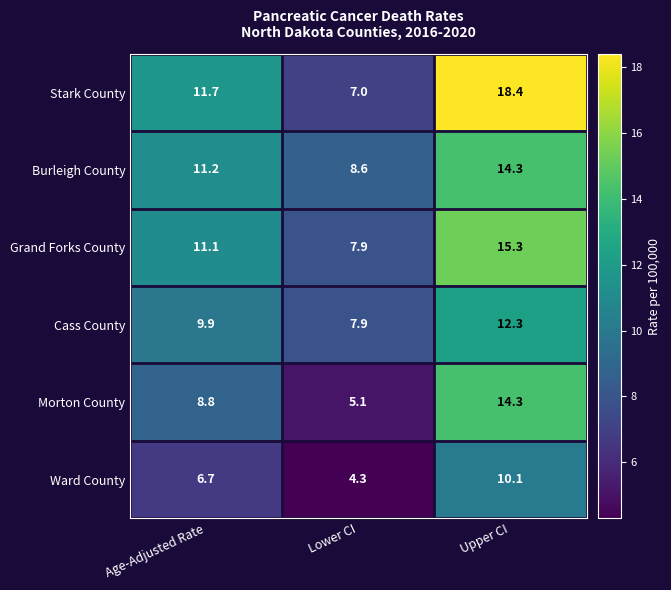

Which series has the largest range (max minus min)?

Stark County